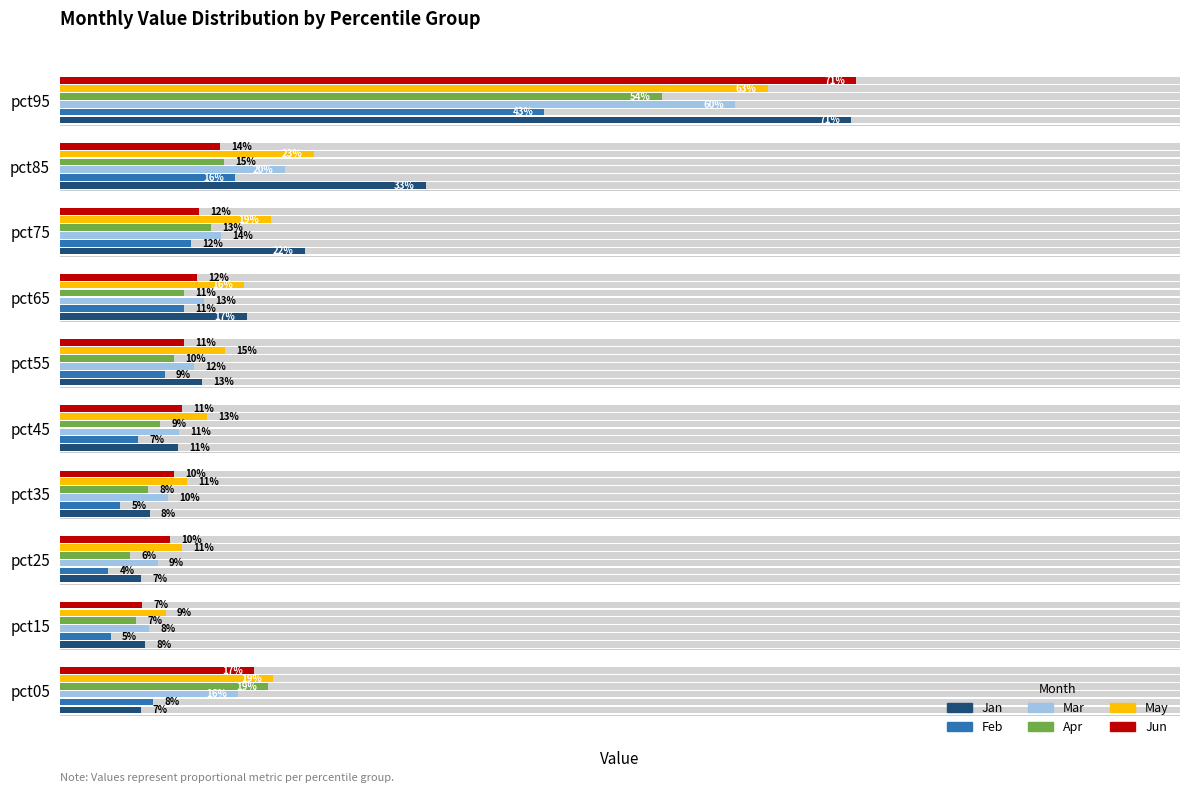

At how many categories does at least one series exceed 0?

10